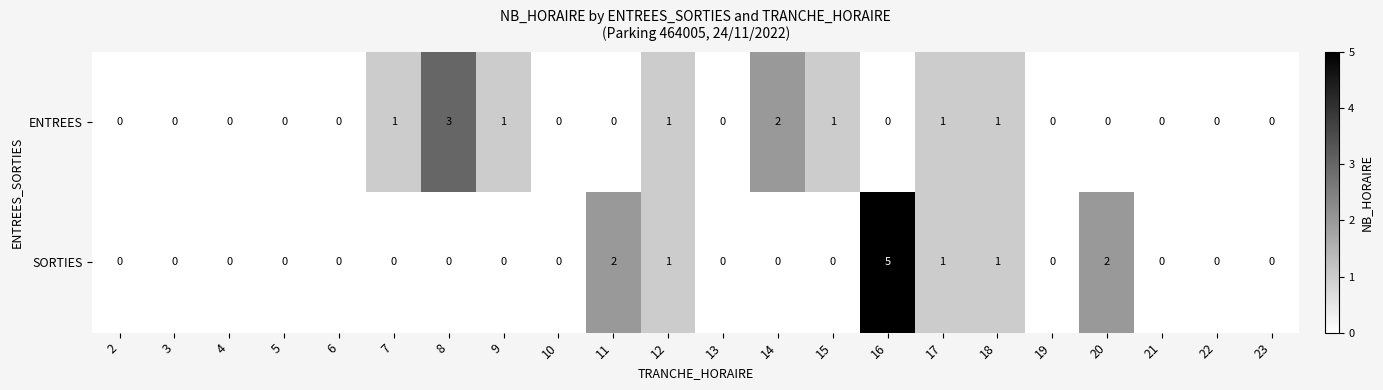

List the series in order of their overall mean, lowest first.

ENTREES, SORTIES